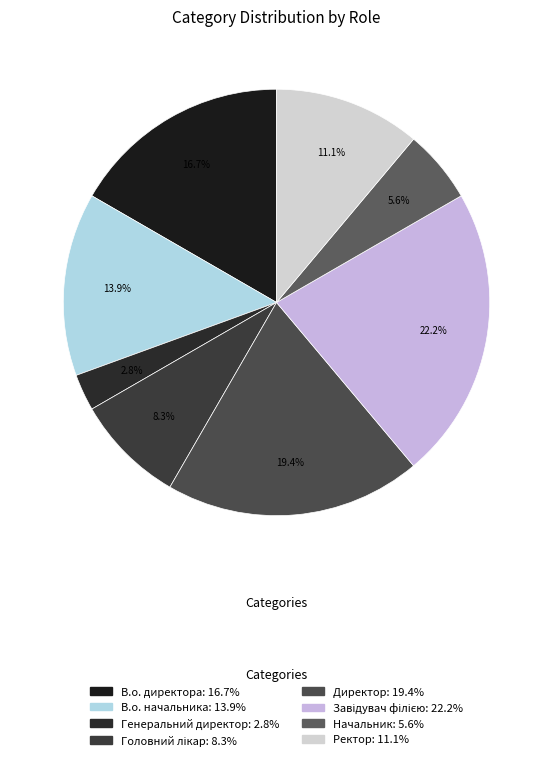

Count the number of slices in the pie.

8